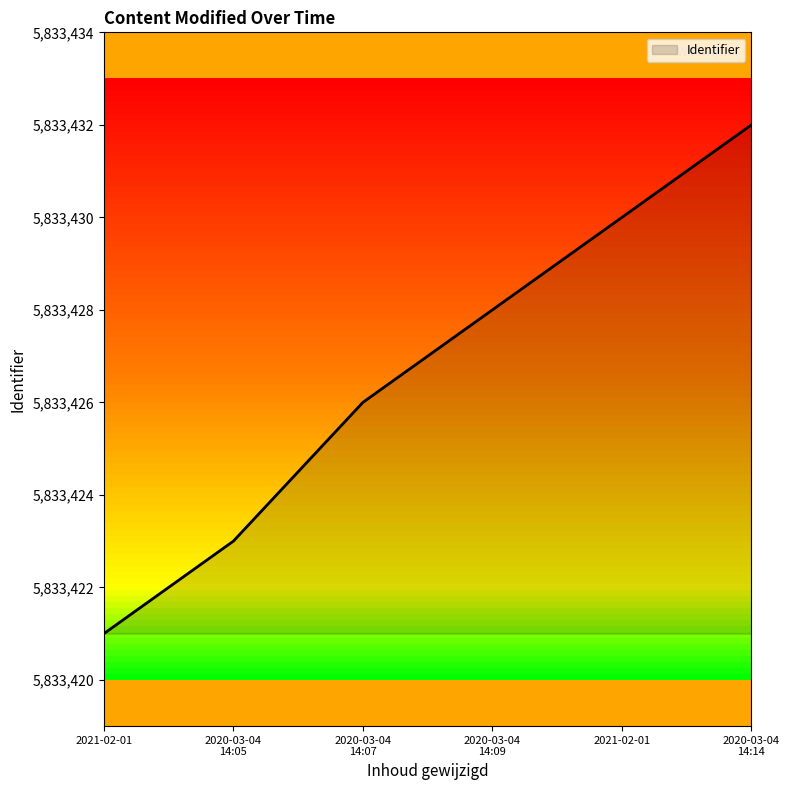

True or false: the data shows 5833426 at 2020-03-04
14:07.

True